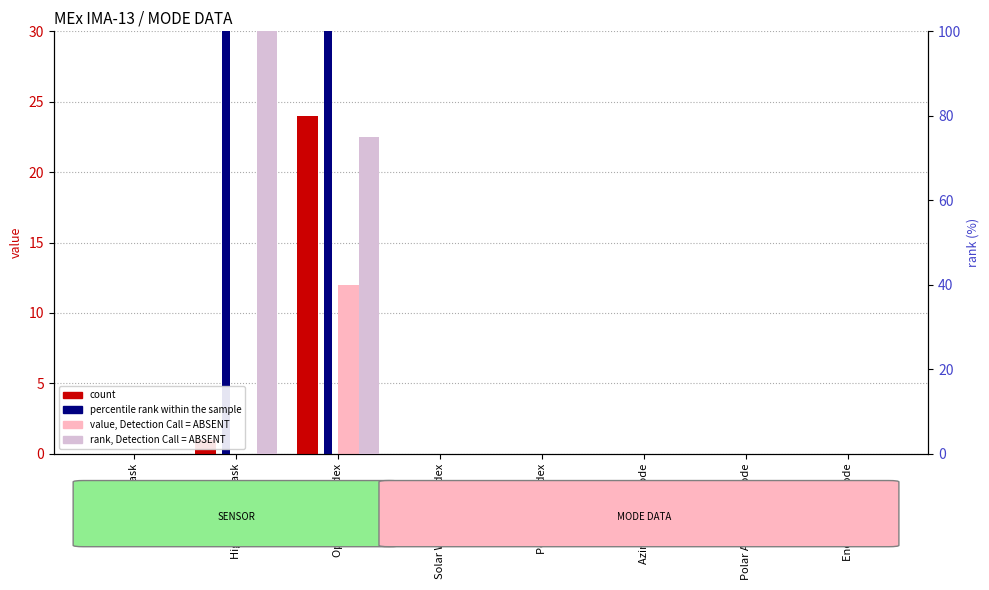

Rank the series at Azimuth Sum Mode from lowest to highest value.

count, percentile rank within the sample, value, Detection Call = ABSENT, rank, Detection Call = ABSENT